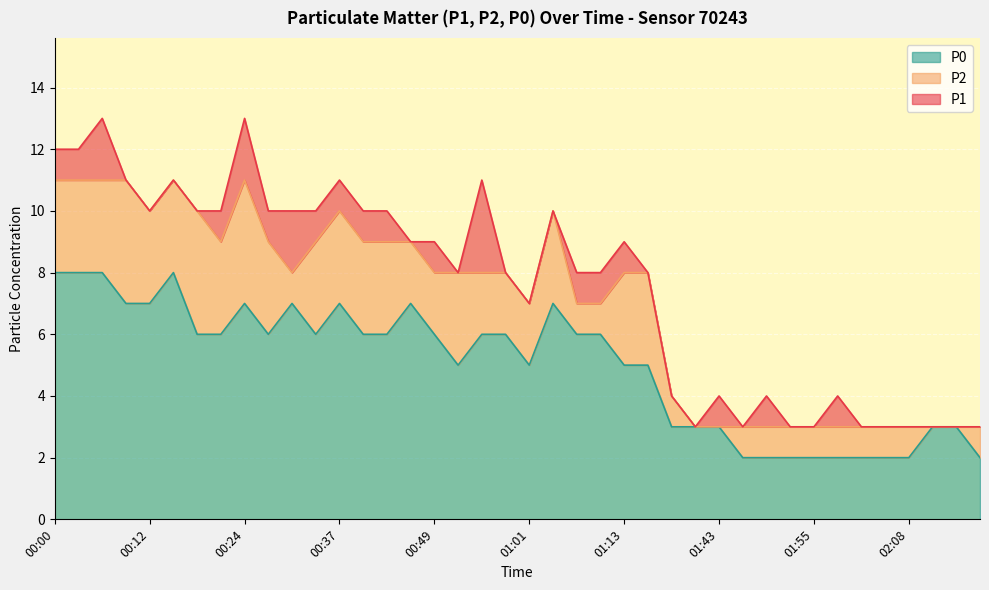

How many lines are shown in the chart?

3